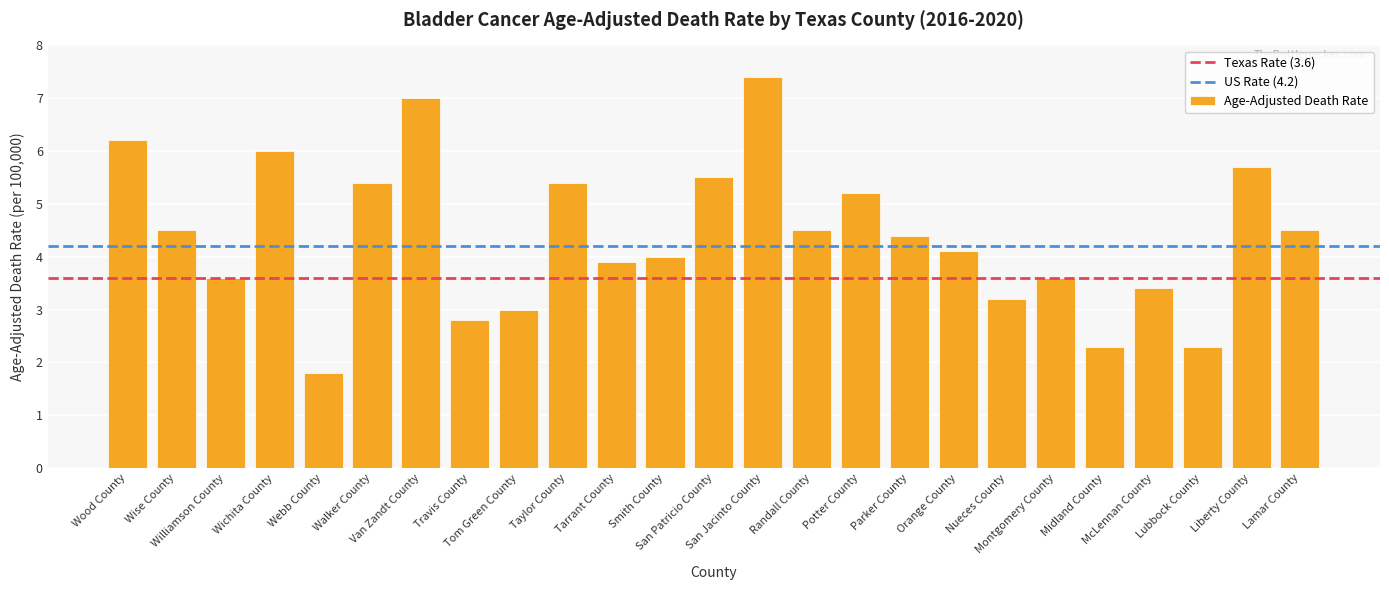

The chart shows a value of 7.0 at Van Zandt County. True or false?

True